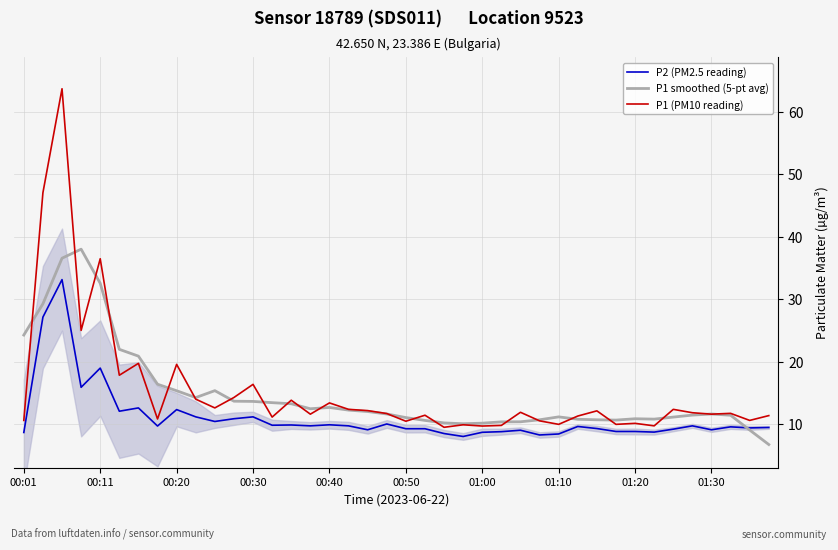

At how many categories does at least one series exceed 58?

1